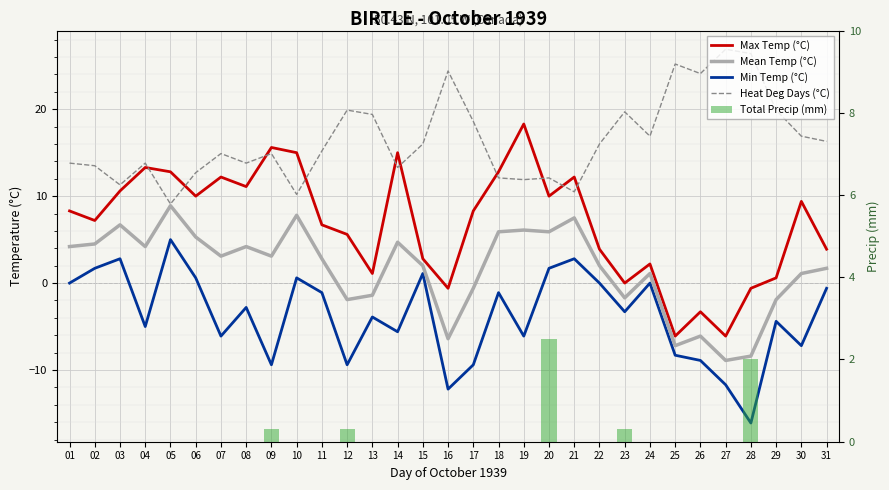

Is it true that Mean Temp (°C) equals 1.4 at 04?

False